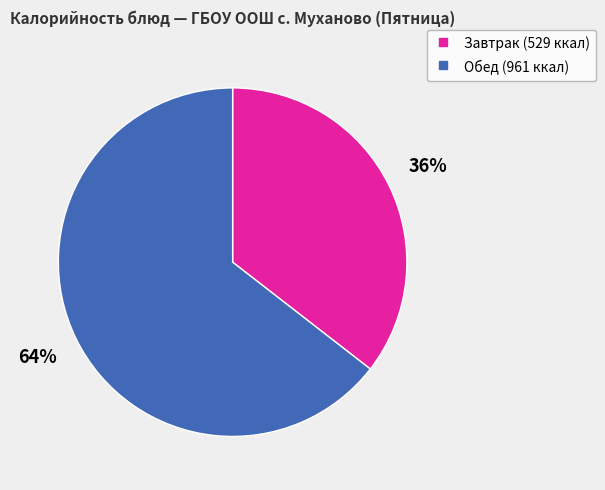

Does any single category account for the majority?

Yes